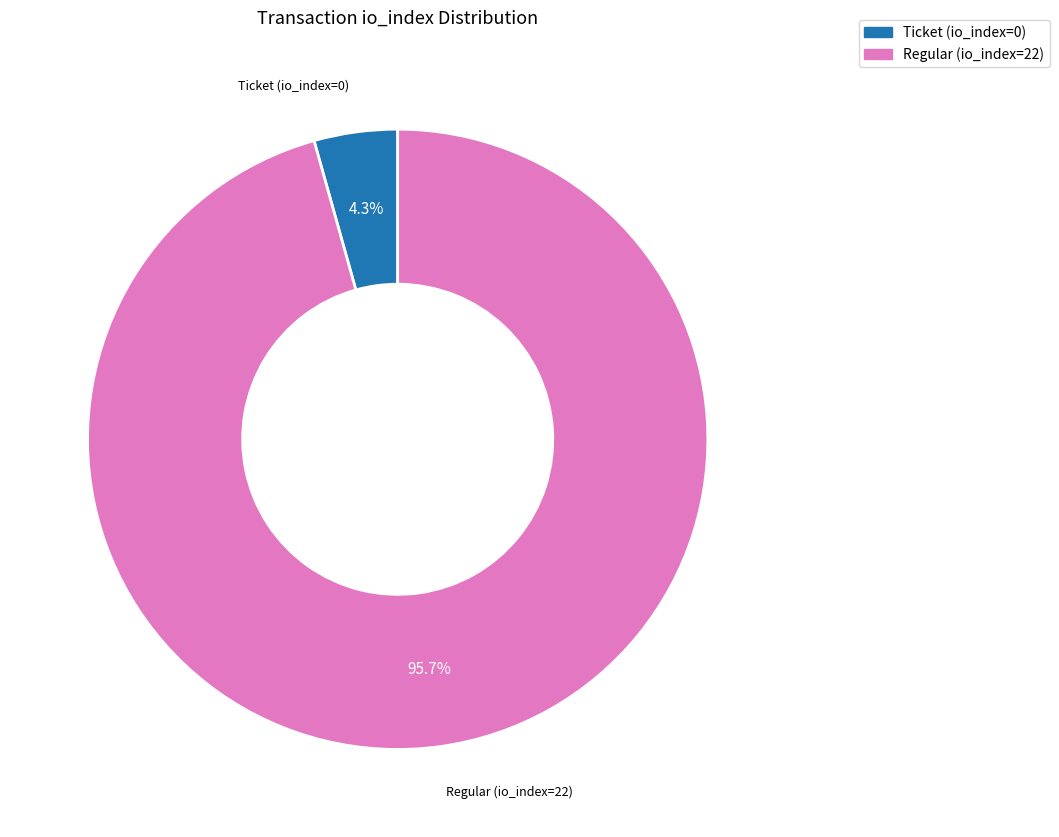

Rank the categories by value from lowest to highest.

Ticket (io_index=0), Regular (io_index=22)